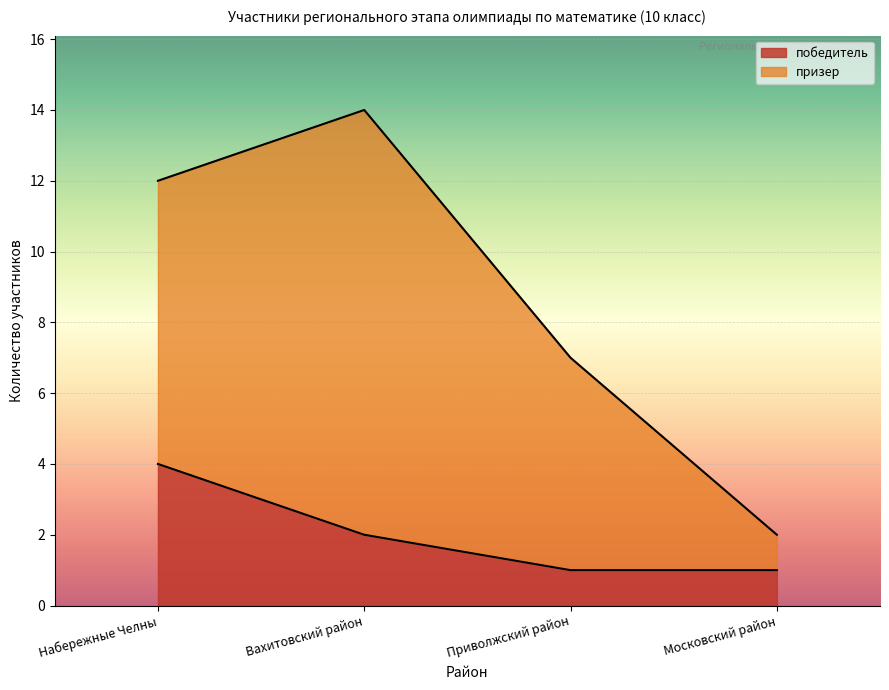

What position from the right is Набережные Челны?

4